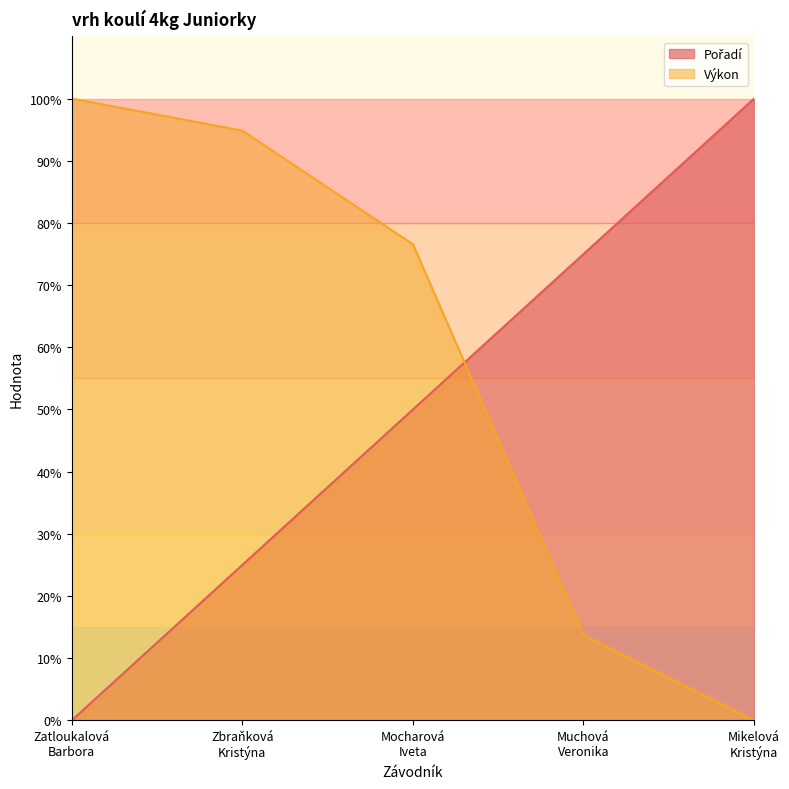

Which label corresponds to the smallest value in the chart?

Zatloukalová
Barbora